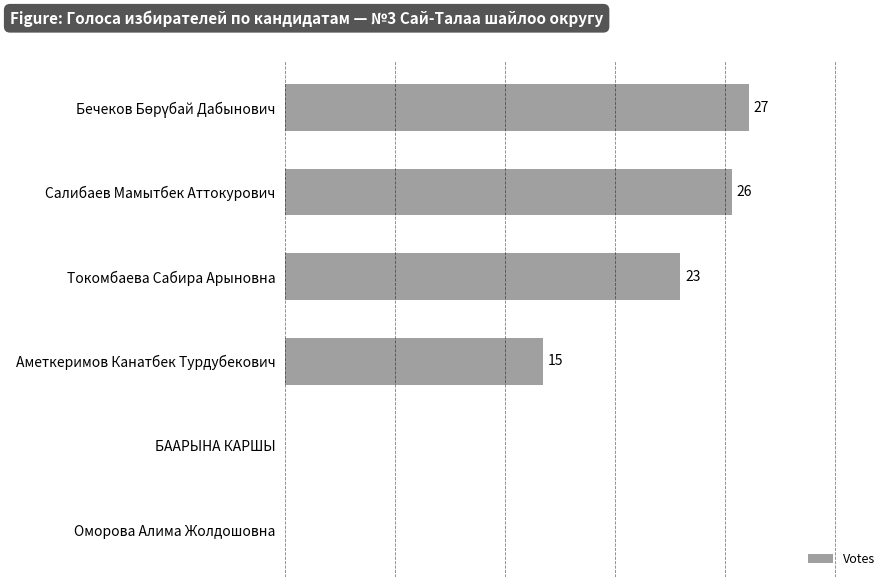

At which label is the value closest to 13?

Аметкеримов Канатбек Турдубекович